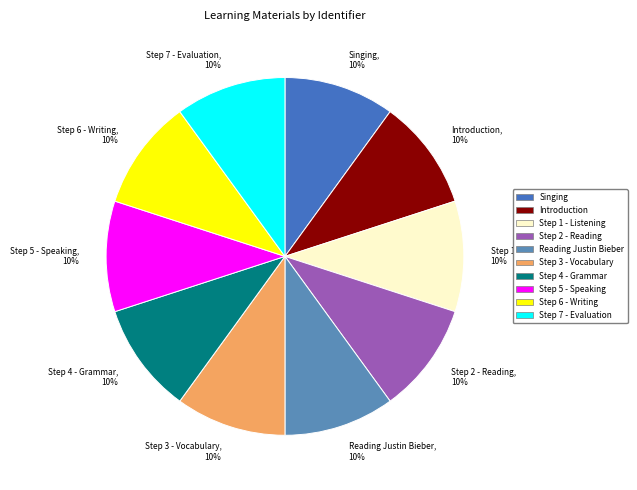

How many segments does this pie chart have?

10